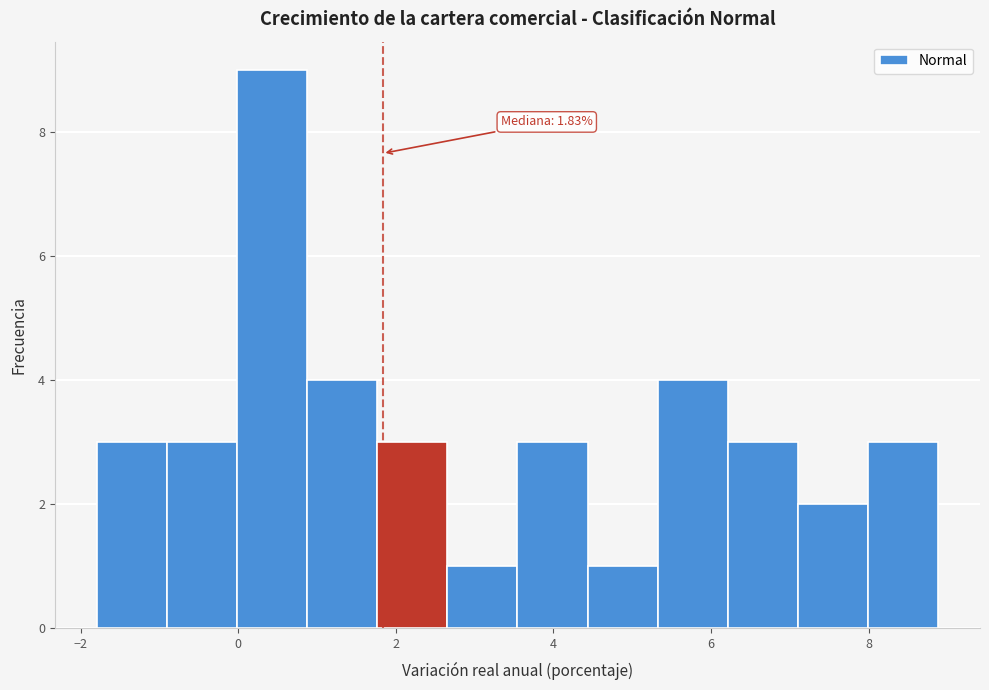

Over which range of the x-axis is the bar tallest?

0.0 to 0.8